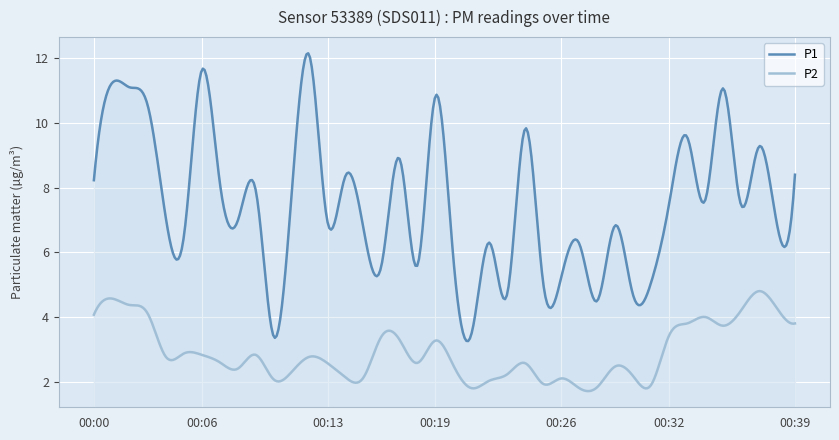

True or false: P1 has more than 0 points higher than both neighbors.

True